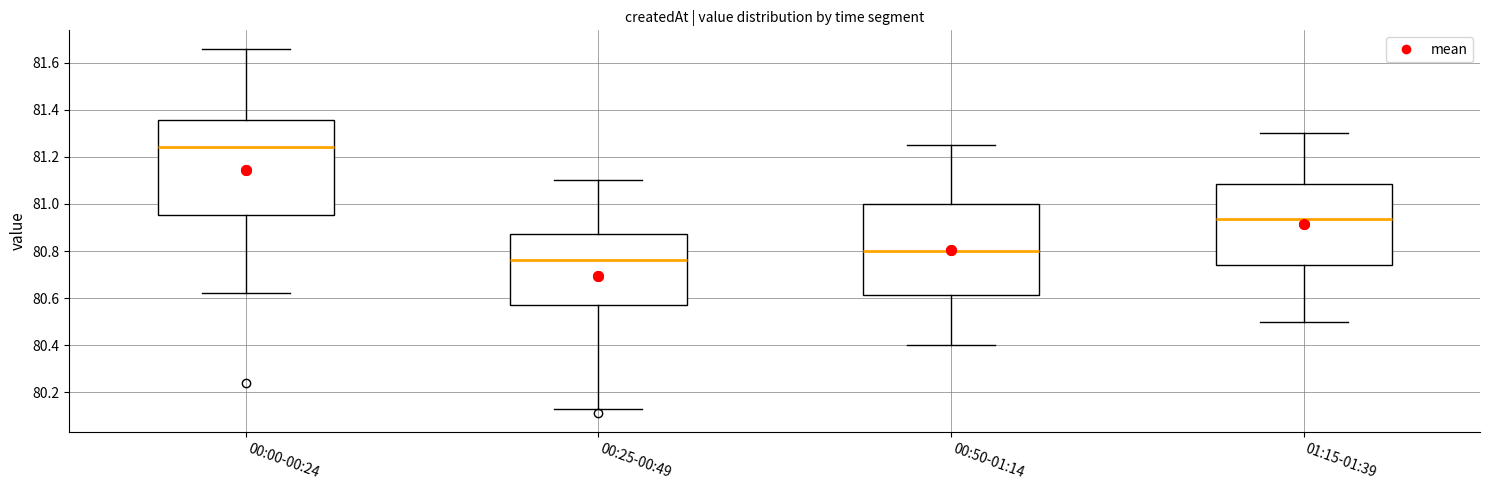

Reading left to right, read every box against the y-axis: the position of its median line, the range the box covers, and the ends of its whiskers. The values are not printed on the chart, so give them approximately, as read against the axis.

00:00-00:24: median 81.24, box 80.96 to 81.36, whiskers 80.62 to 81.66
00:25-00:49: median 80.76, box 80.58 to 80.88, whiskers 80.14 to 81.10
00:50-01:14: median 80.80, box 80.62 to 81.00, whiskers 80.40 to 81.26
01:15-01:39: median 80.94, box 80.74 to 81.08, whiskers 80.50 to 81.30